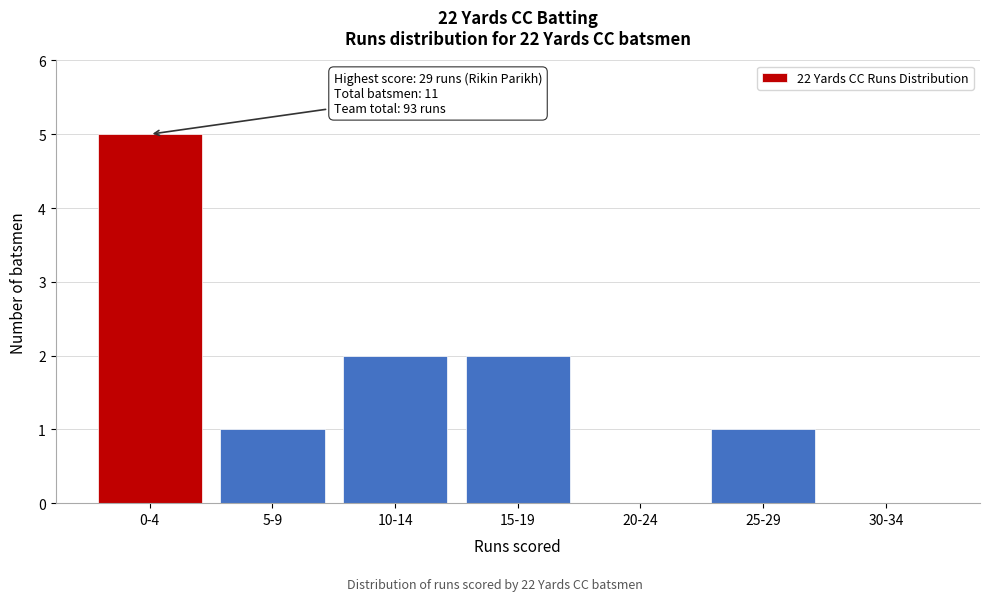

Reading left to right, extract all data points from this chart.

0-4=5	5-9=1	10-14=2	15-19=2	20-24=0	25-29=1	30-34=0